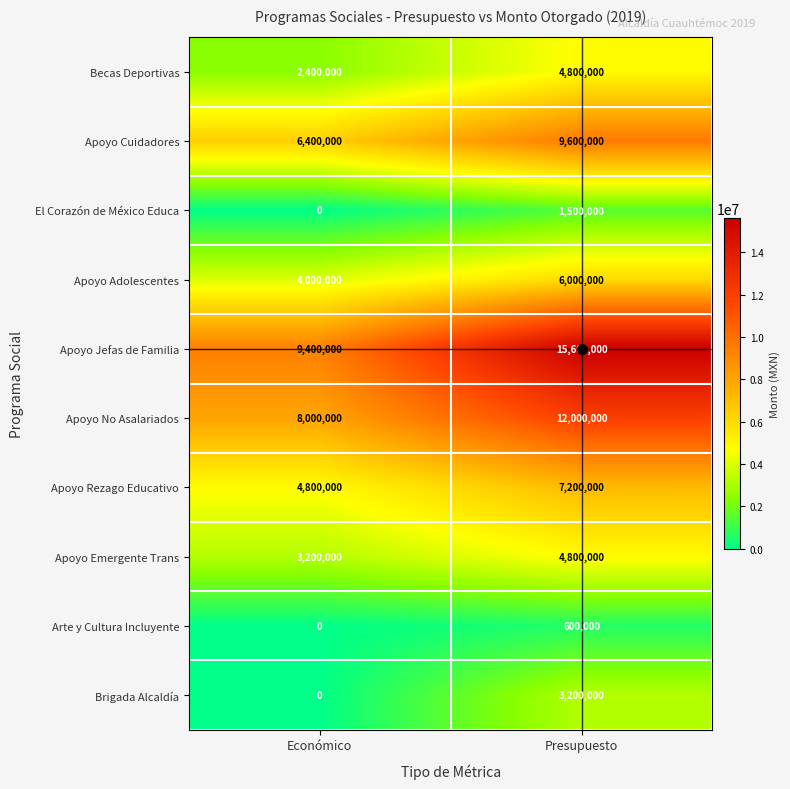

List the labels in order of El Corazón de México Educa value, smallest first.

Económico, Presupuesto